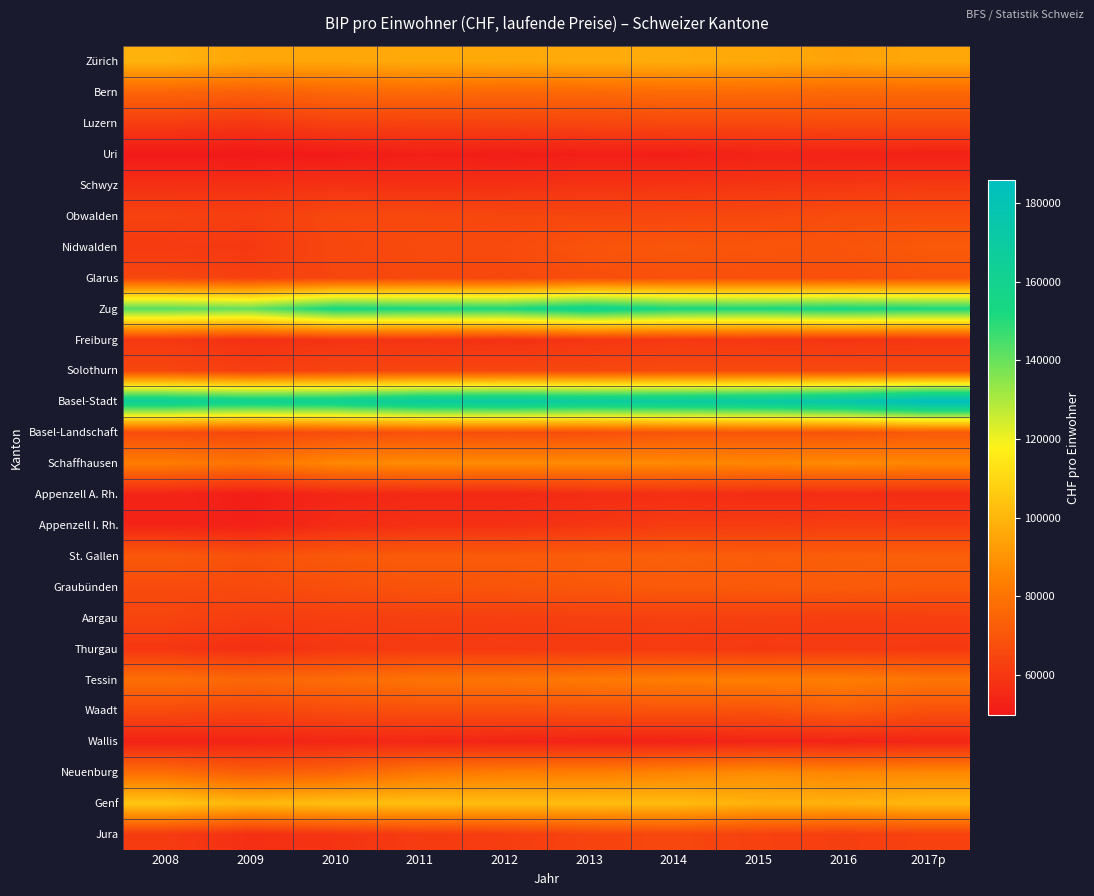

Rank the series at 2010 from highest to lowest value.

Basel-Stadt, Zug, Genf, Zürich, Schaffhausen, Tessin, Bern, Neuenburg, St. Gallen, Graubünden, Basel-Landschaft, Waadt, Obwalden, Nidwalden, Glarus, Solothurn, Luzern, Aargau, Thurgau, Jura, Freiburg, Schwyz, Appenzell I. Rh., Wallis, Appenzell A. Rh., Uri